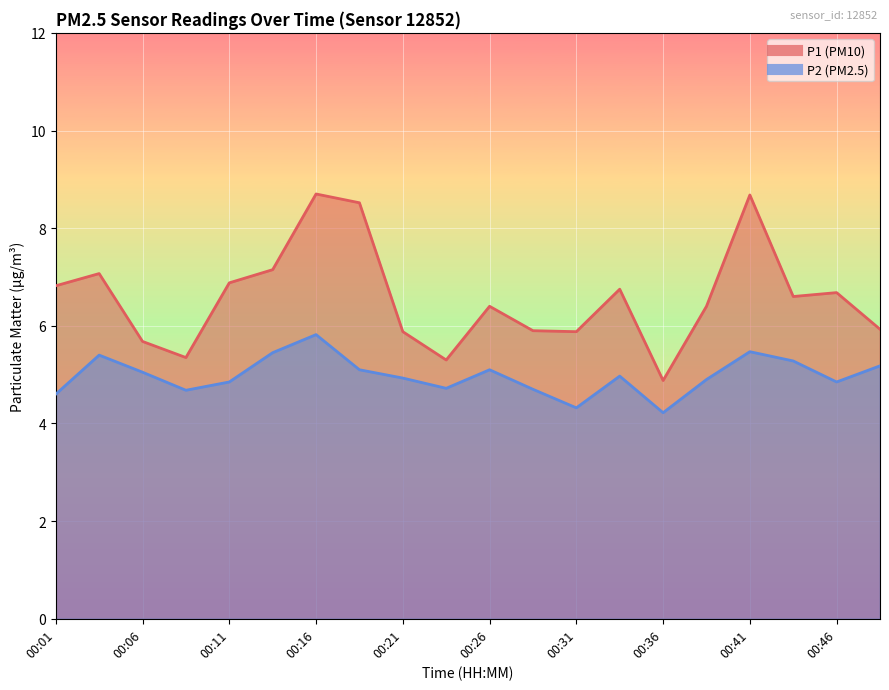

What is the difference between the maximum and second lowest values in the P2 series?

1.5